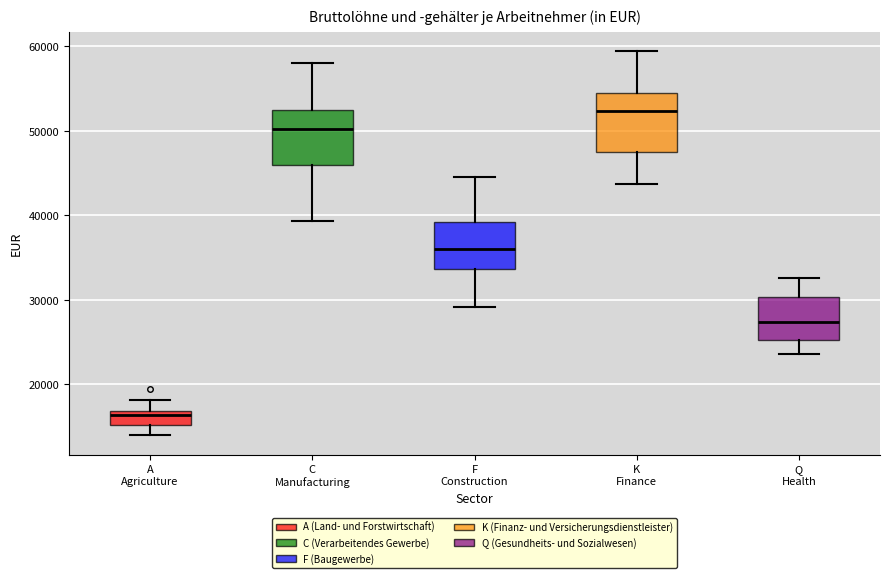

Reading left to right, read every box against the y-axis: the position of its median line, the range the box covers, and the ends of its whiskers. The values are not printed on the chart, so give them approximately, as read against the axis.

A Agriculture: median 16000, box 15000 to 17000, whiskers 14000 to 18000
C Manufacturing: median 50000, box 46000 to 52000, whiskers 39000 to 58000
F Construction: median 36000, box 34000 to 39000, whiskers 29000 to 44000
K Finance: median 52000, box 47000 to 54000, whiskers 44000 to 59000
Q Health: median 27000, box 25000 to 30000, whiskers 24000 to 33000